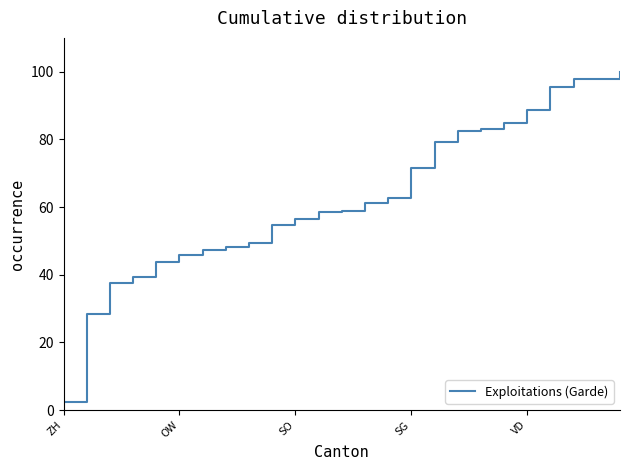

What is the maximum value shown in the chart?

100.0